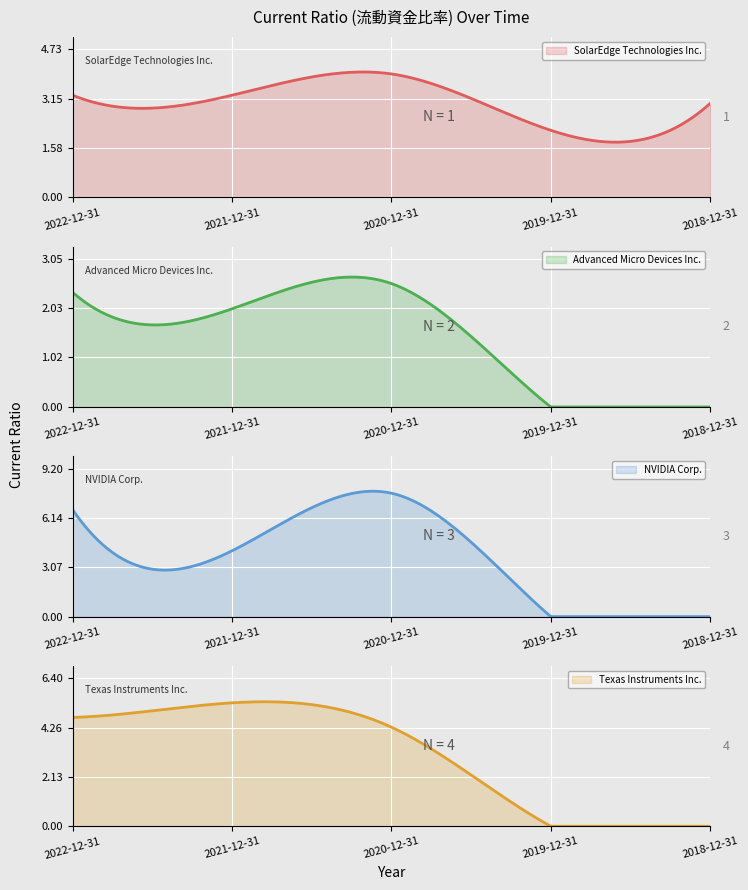

Where is the first local maximum for Advanced Micro Devices Inc.?

2020-12-31